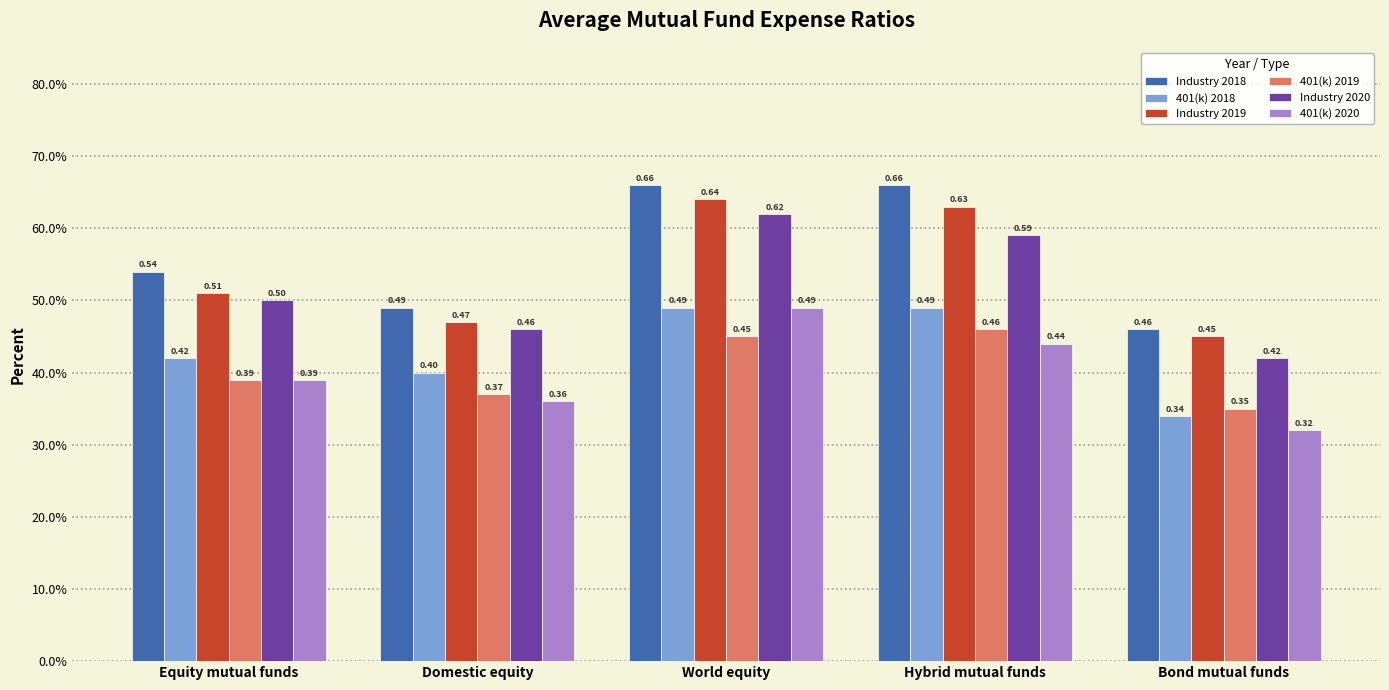

Reading right to left, list all the values displayed in this chart.

Industry 2018: 0.5	0.7	0.7	0.5	0.5
401(k) 2018: 0.3	0.5	0.5	0.4	0.4
Industry 2019: 0.5	0.6	0.6	0.5	0.5
401(k) 2019: 0.3	0.5	0.5	0.4	0.4
Industry 2020: 0.4	0.6	0.6	0.5	0.5
401(k) 2020: 0.3	0.4	0.5	0.4	0.4